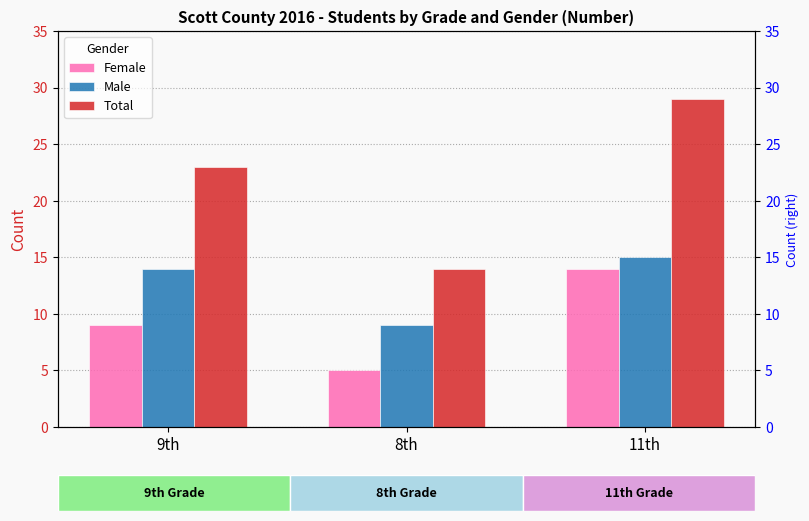

Reading left to right, list all the values displayed in this chart.

Female: 9	5	14
Male: 14	9	15
Total: 23	14	29